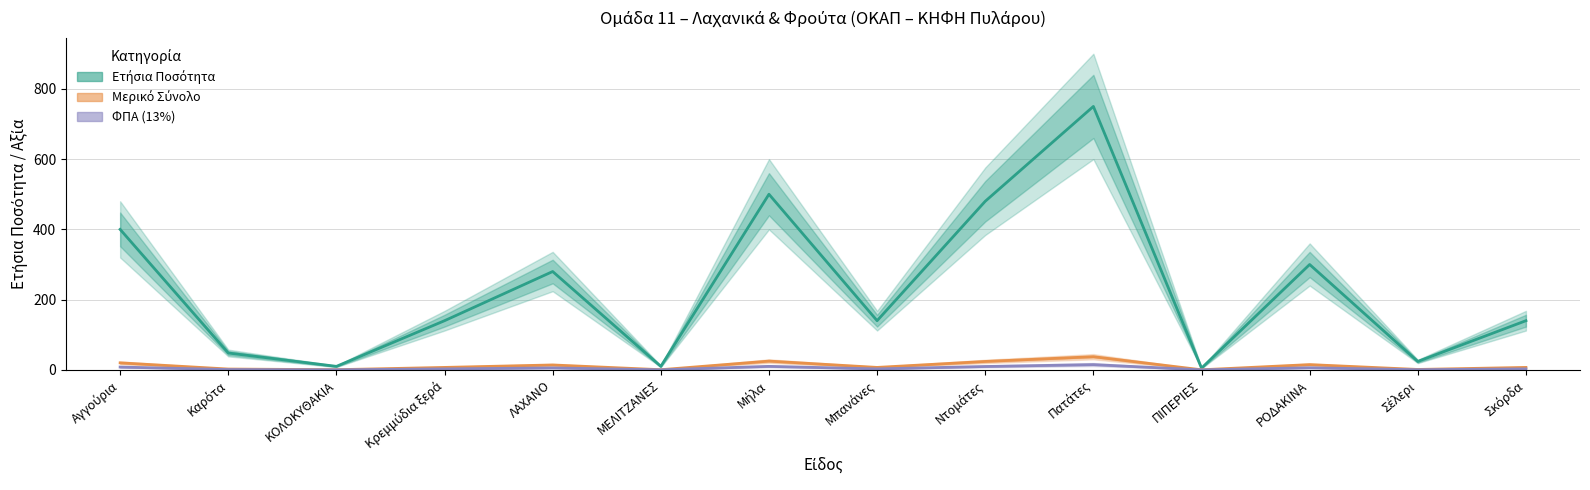

Reading left to right, list all the values displayed in this chart.

Ετήσια Ποσότητα: 400.0	48.0	10.0	140.0	280.0	10.0	500.0	140.0	480.0	750.0	5.0	300.0	24.0	140.0
Μερικό Σύνολο: 20.0	2.4	0.5	7.0	14.0	0.5	25.0	7.0	24.0	37.5	0.2	15.0	1.2	7.0
ΦΠΑ (13%): 8.0	1.0	0.2	2.8	5.6	0.2	10.0	2.8	9.6	15.0	0.1	6.0	0.5	2.8